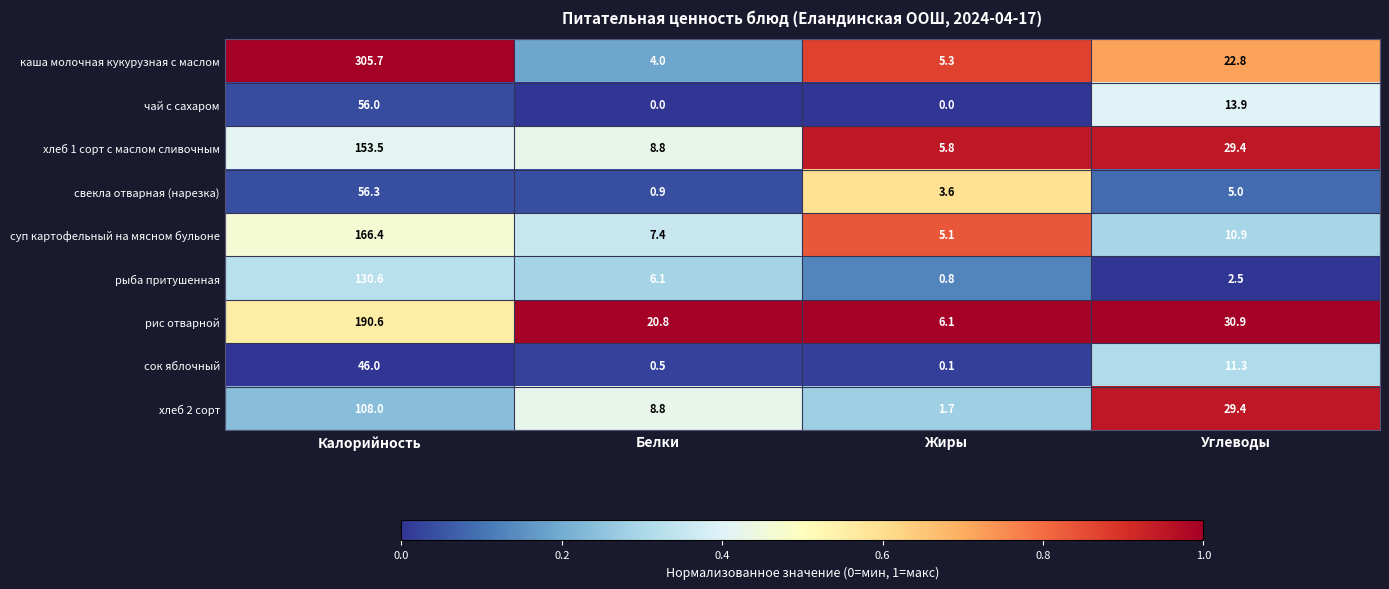

Is it true that свекла отварная (нарезка) equals 56.3 at Калорийность?

True